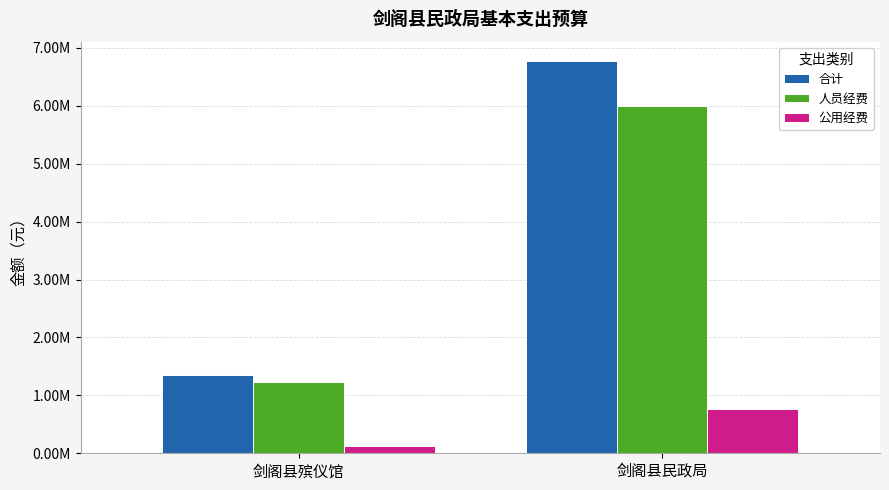

Which series has the largest total across all categories?

合计